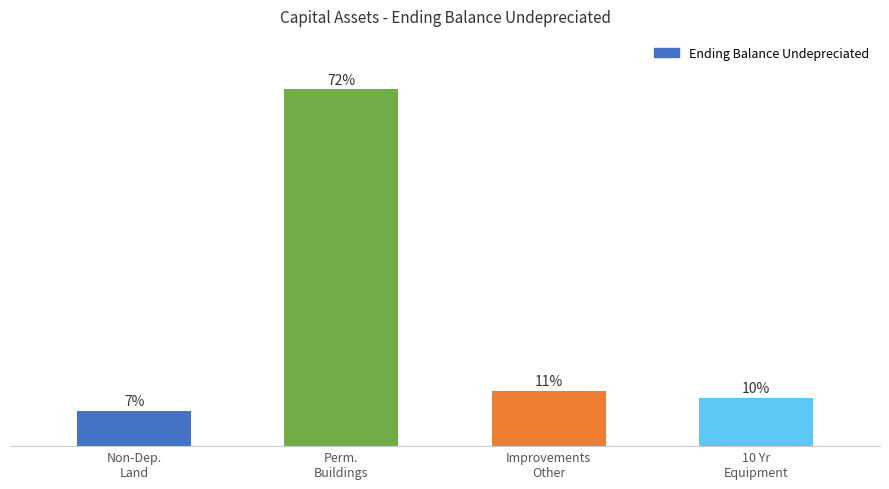

True or false: the data shows 455420 at Non-Dep.
Land.

False